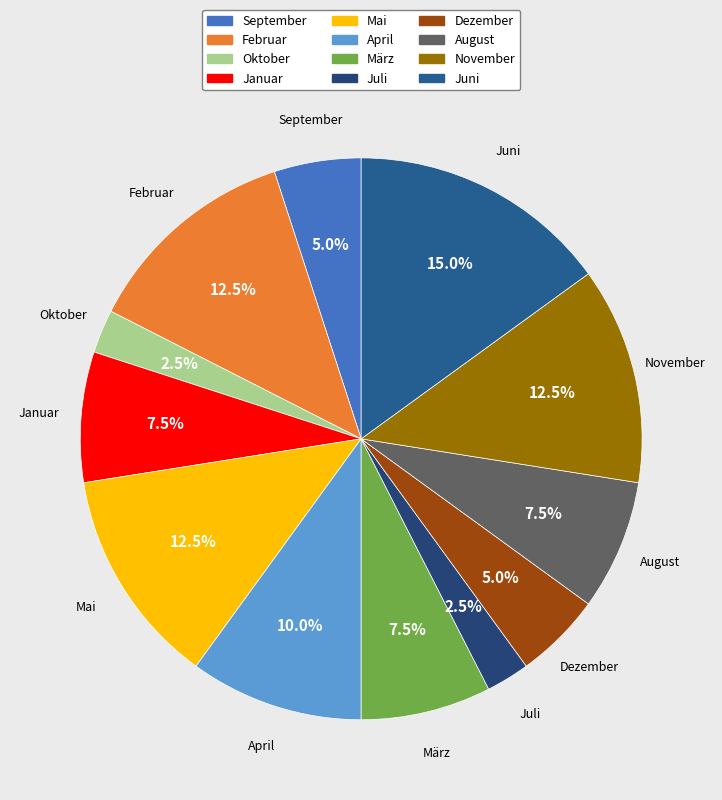

What percentage do Juni and Februar together represent?

27.5%